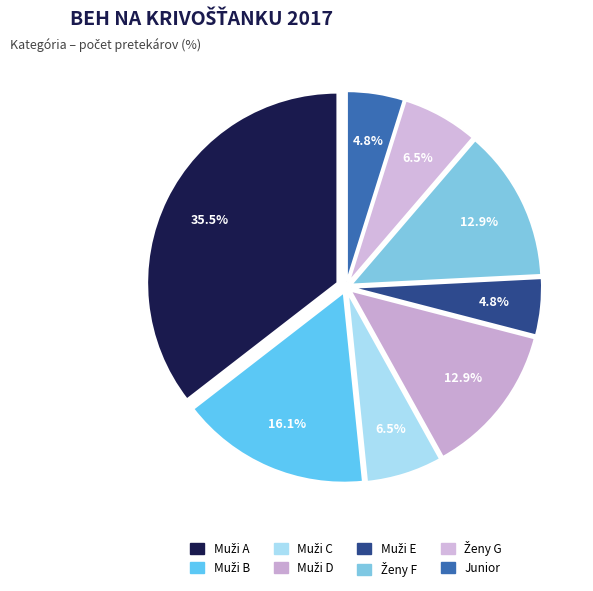

How many slices are in this pie chart?

8